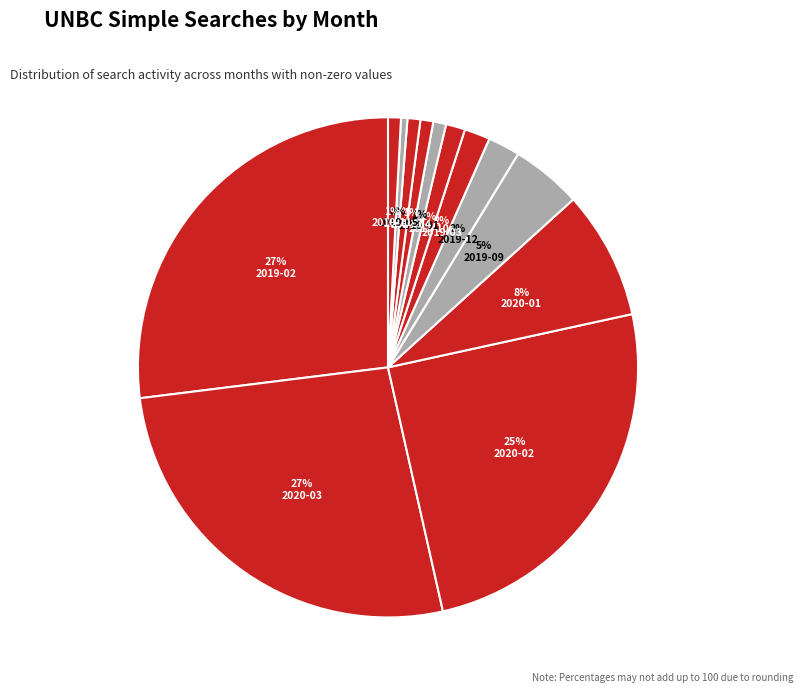

To the nearest percent, what is the difference between the largest and smallest slice percentages?

27%